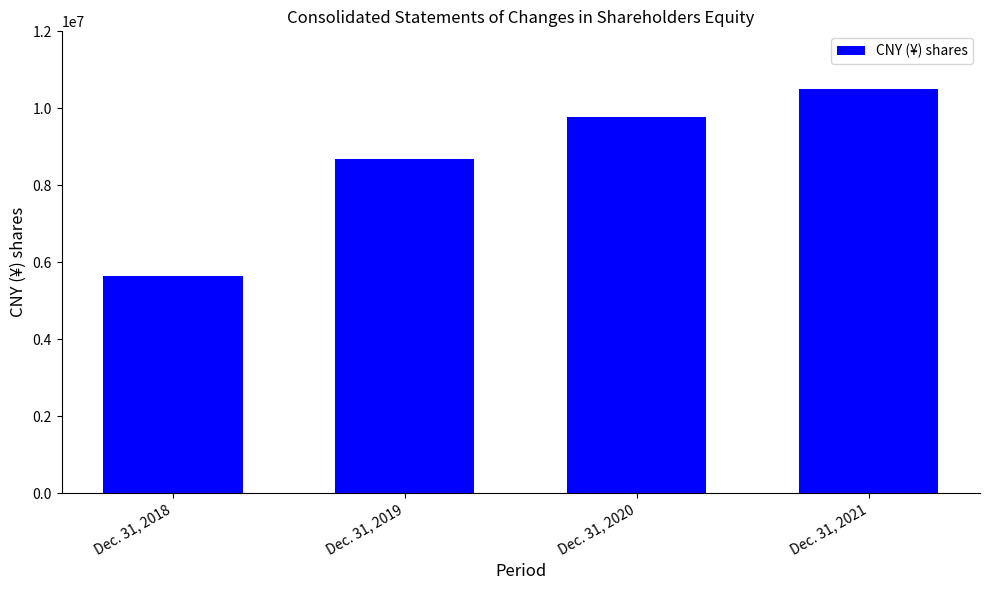

Reading left to right, transcribe all the data shown in this chart.

Dec. 31, 2018=5645007	Dec. 31, 2019=8684850	Dec. 31, 2020=9776778	Dec. 31, 2021=10510201